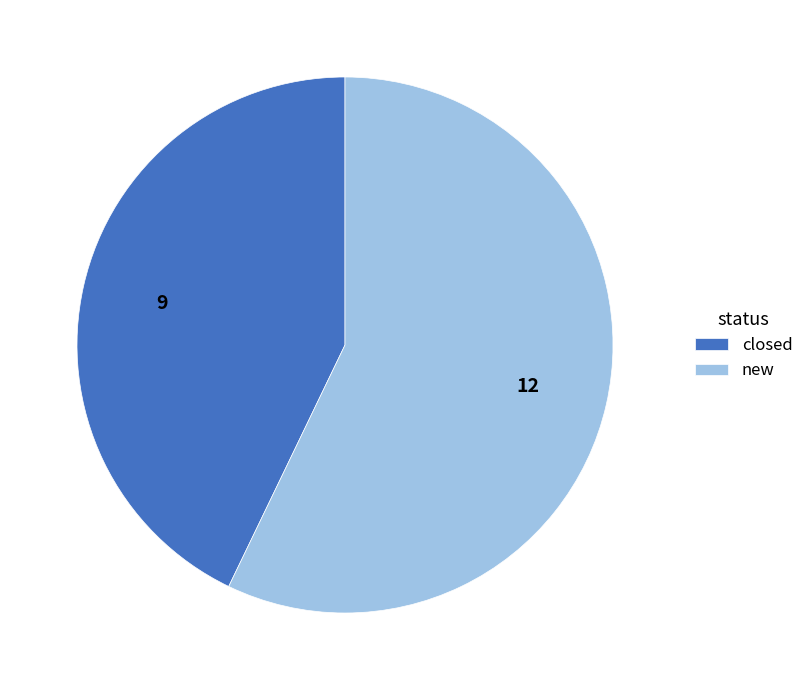

The closed slice represents 31% of the pie. True or false?

False